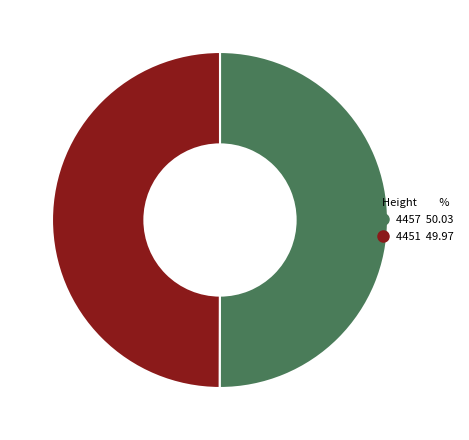

Is the sum of 4457 and 4451 greater than half?

Yes